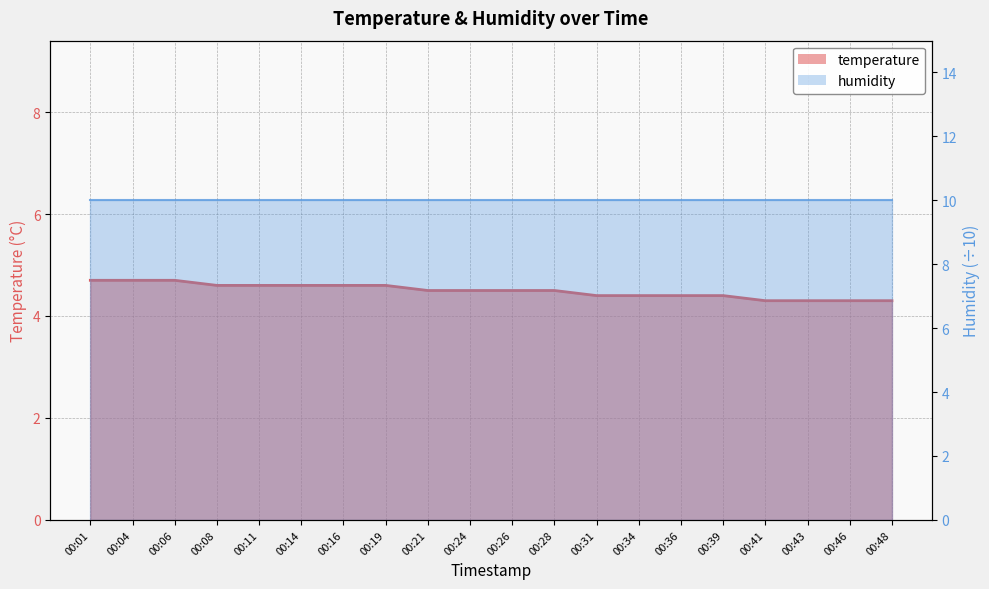

The value at 00:46 is 4.3. True or false?

True